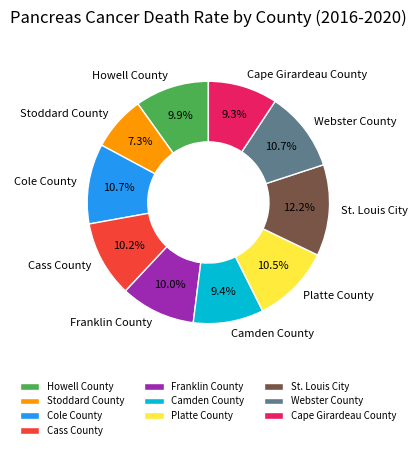

To the nearest percent, what is the combined percentage of Camden County and St. Louis City?

22%